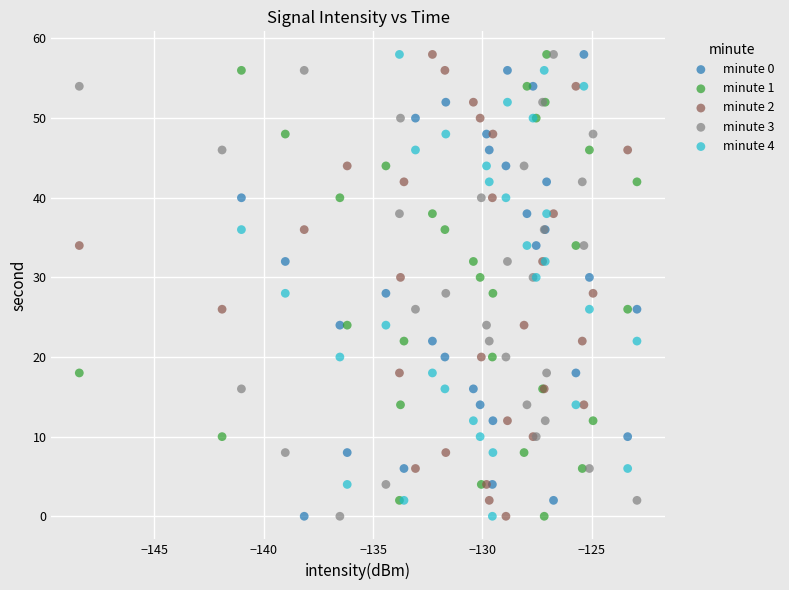

What are all the series names shown in the legend?

minute 0, minute 1, minute 2, minute 3, minute 4